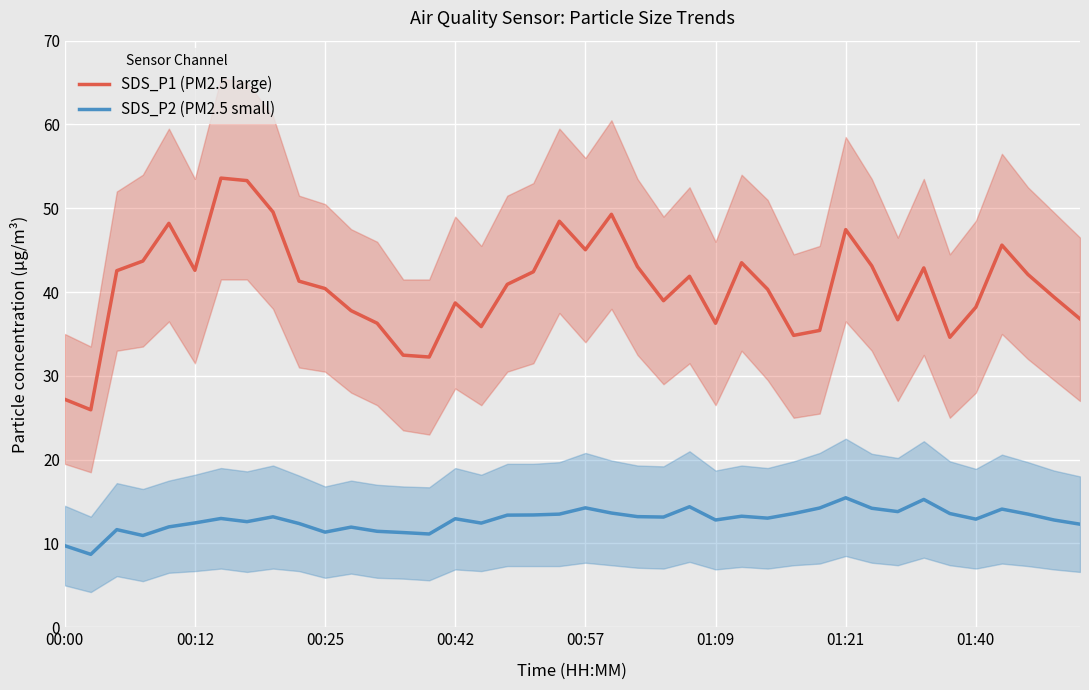

True or false: SDS_P2 (PM2.5 small) and SDS_P1 (PM2.5 large) cross at least once.

False